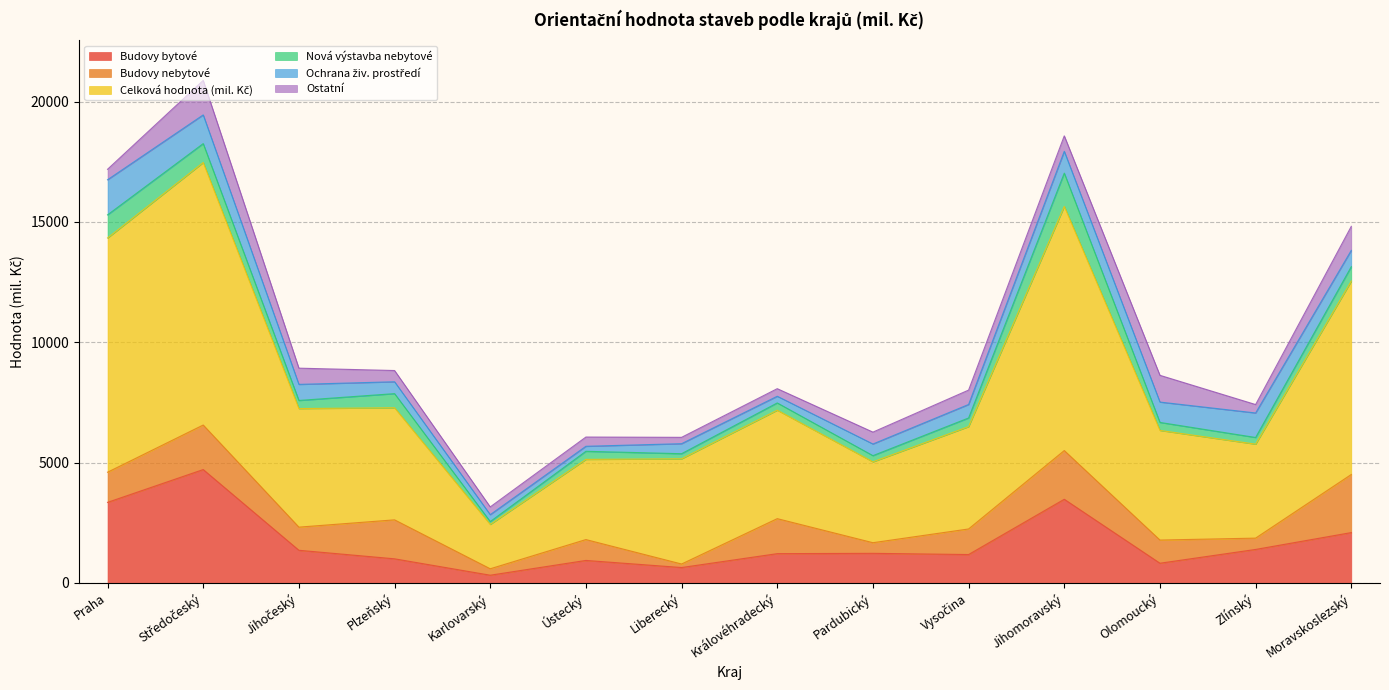

The Ochrana živ. prostředí series shows 195 at Pardubický. True or false?

False